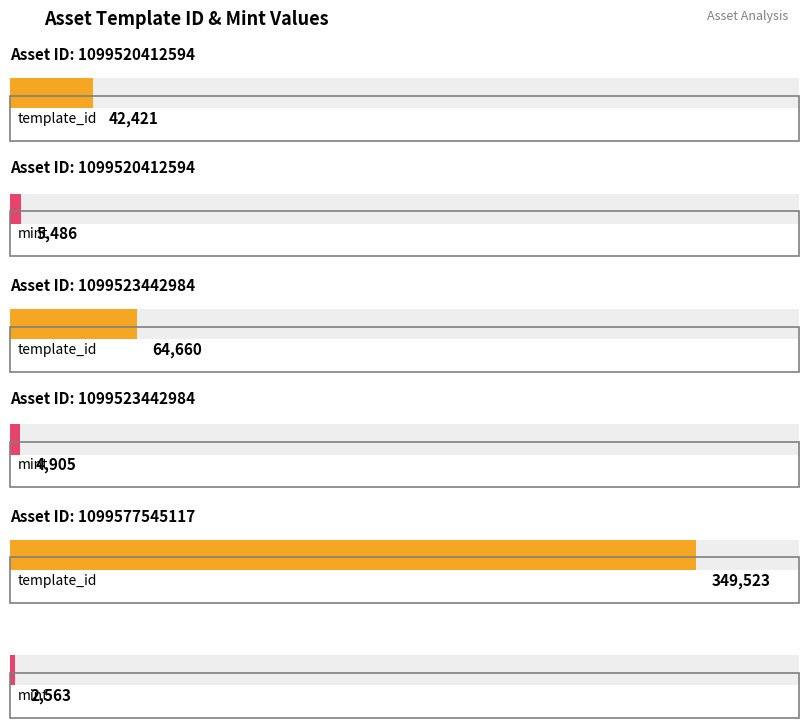

At which label does template_id reach its peak?

1099577545117